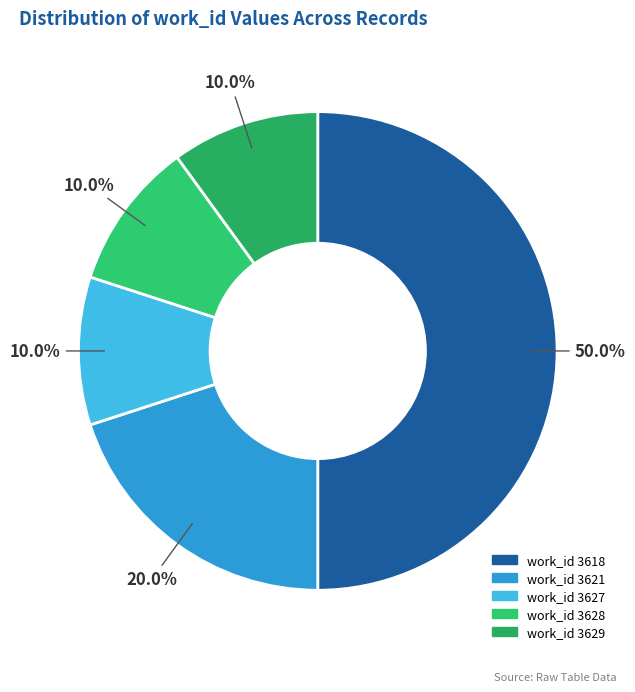

How many slices are in this pie chart?

5